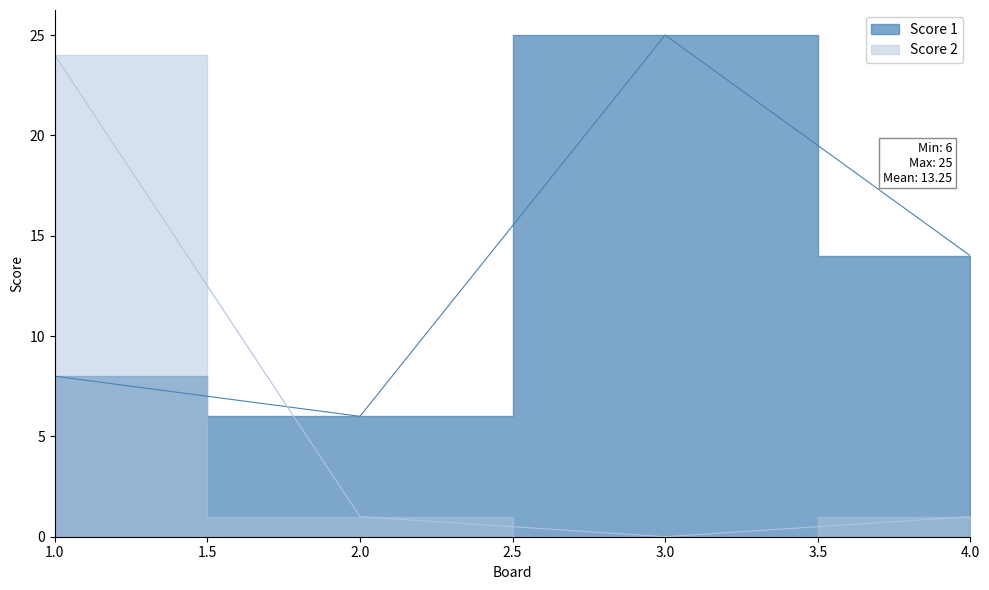

What is the total value across all series at 1?

32